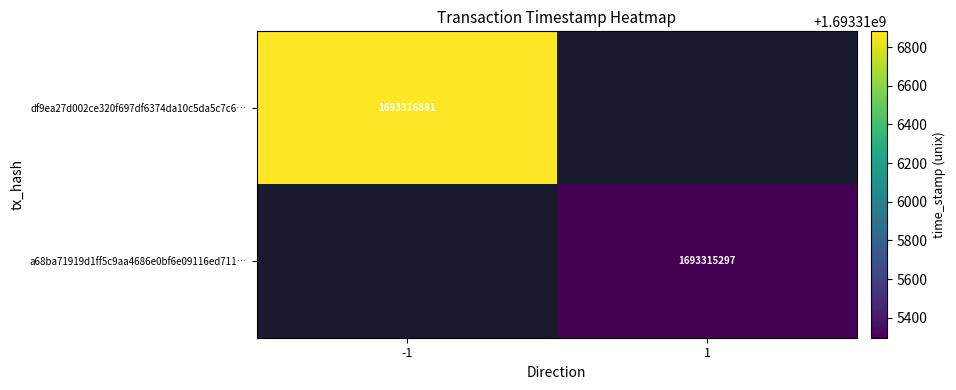

Which series changed the most between direction and value?

df9ea27d002ce320f697df6374da10c5da5c7c6